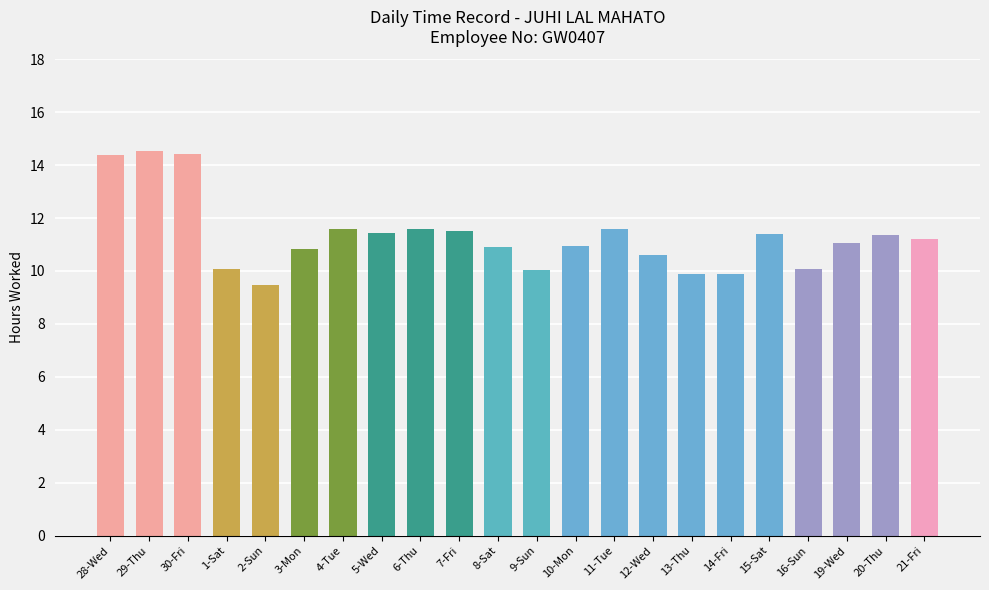

What is the value of the 18th bar from the left?

11.4